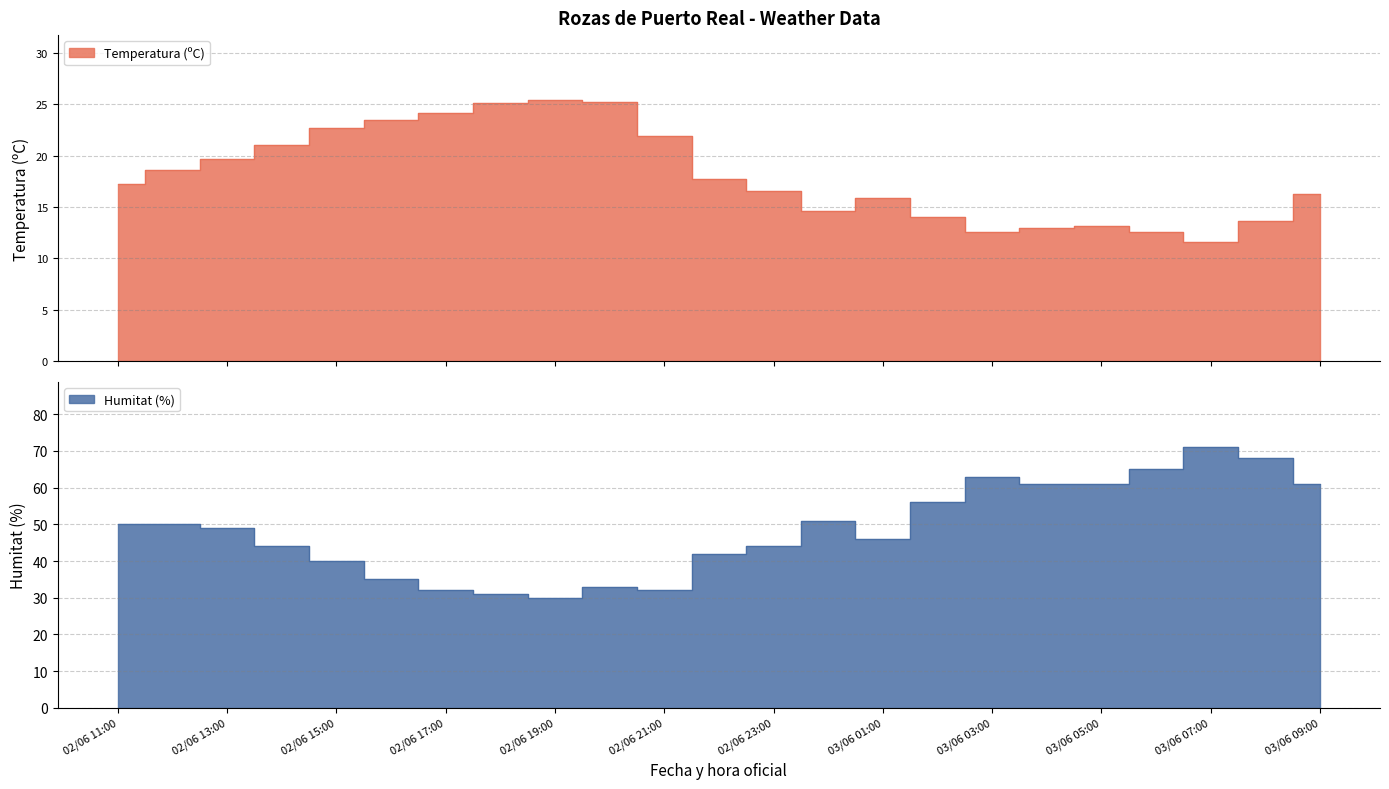

How many interior local valleys does the Humitat (%) series have?

3